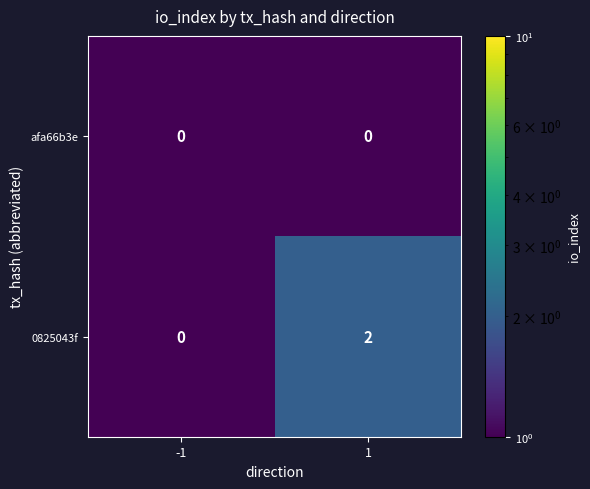

The value of 0825043f at 1 is 1. True or false?

False